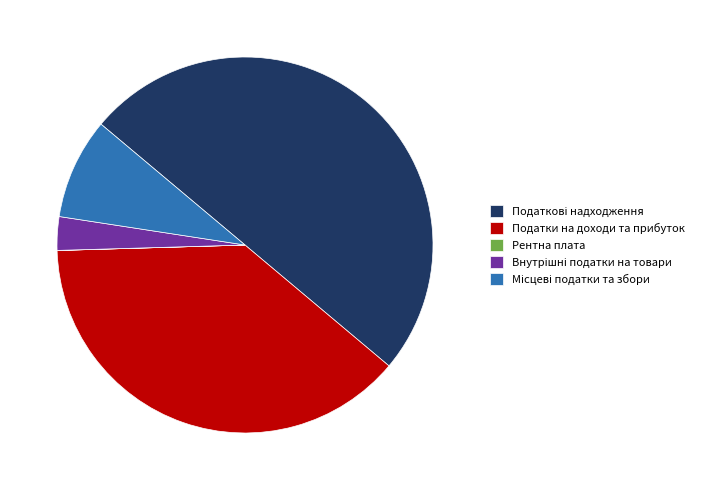

The Податки на доходи та прибуток slice represents 45% of the pie. True or false?

False